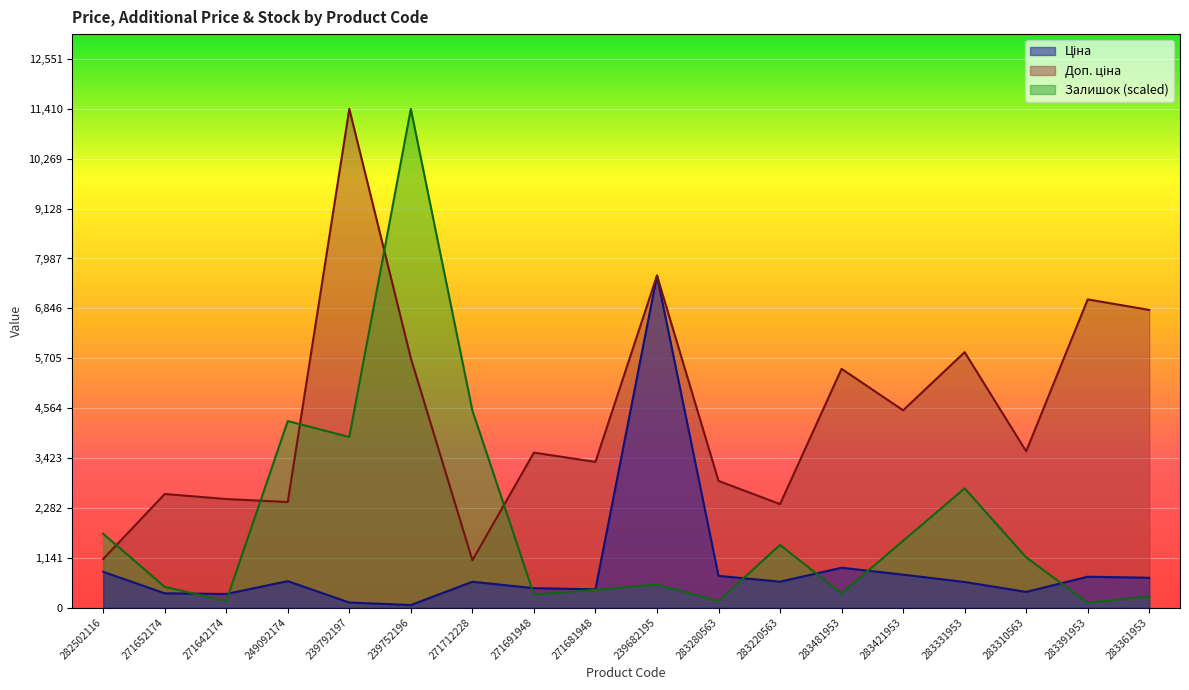

After their last crossing, which series has the higher values: Залишок or Доп. ціна?

Доп. ціна